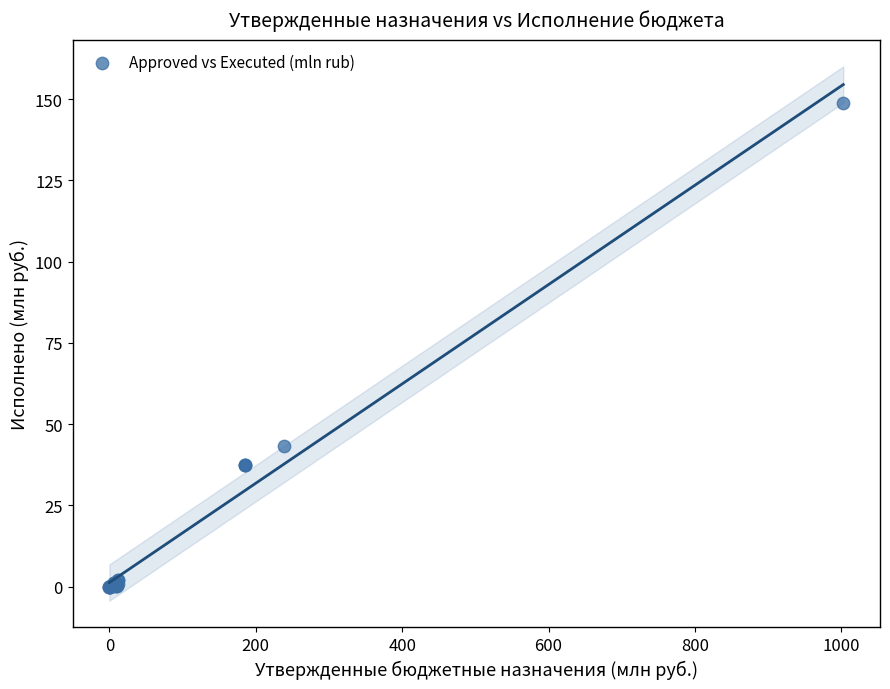

What Y value in the scatter plot is closest to 74?

43.4